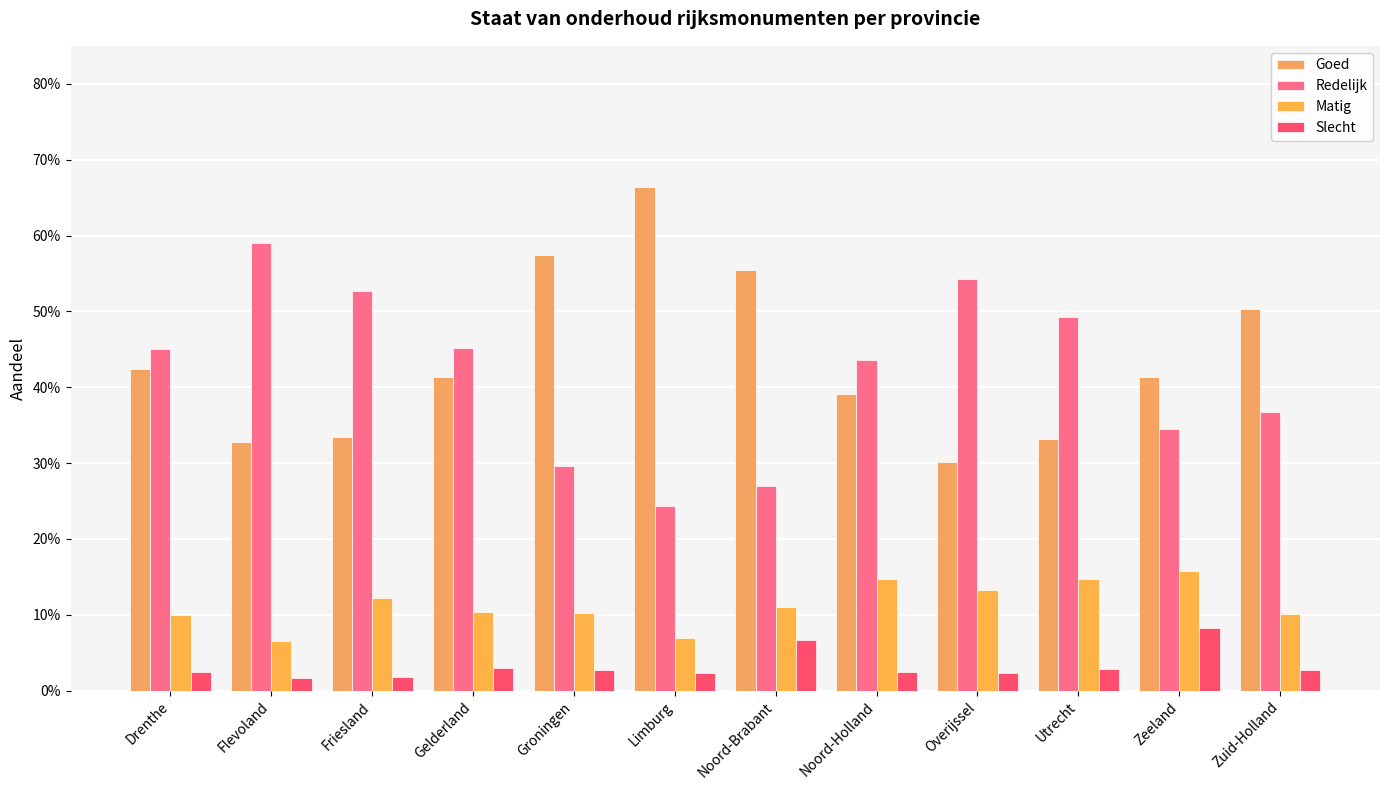

What is the spread (max minus min) of values at Gelderland?

0.4